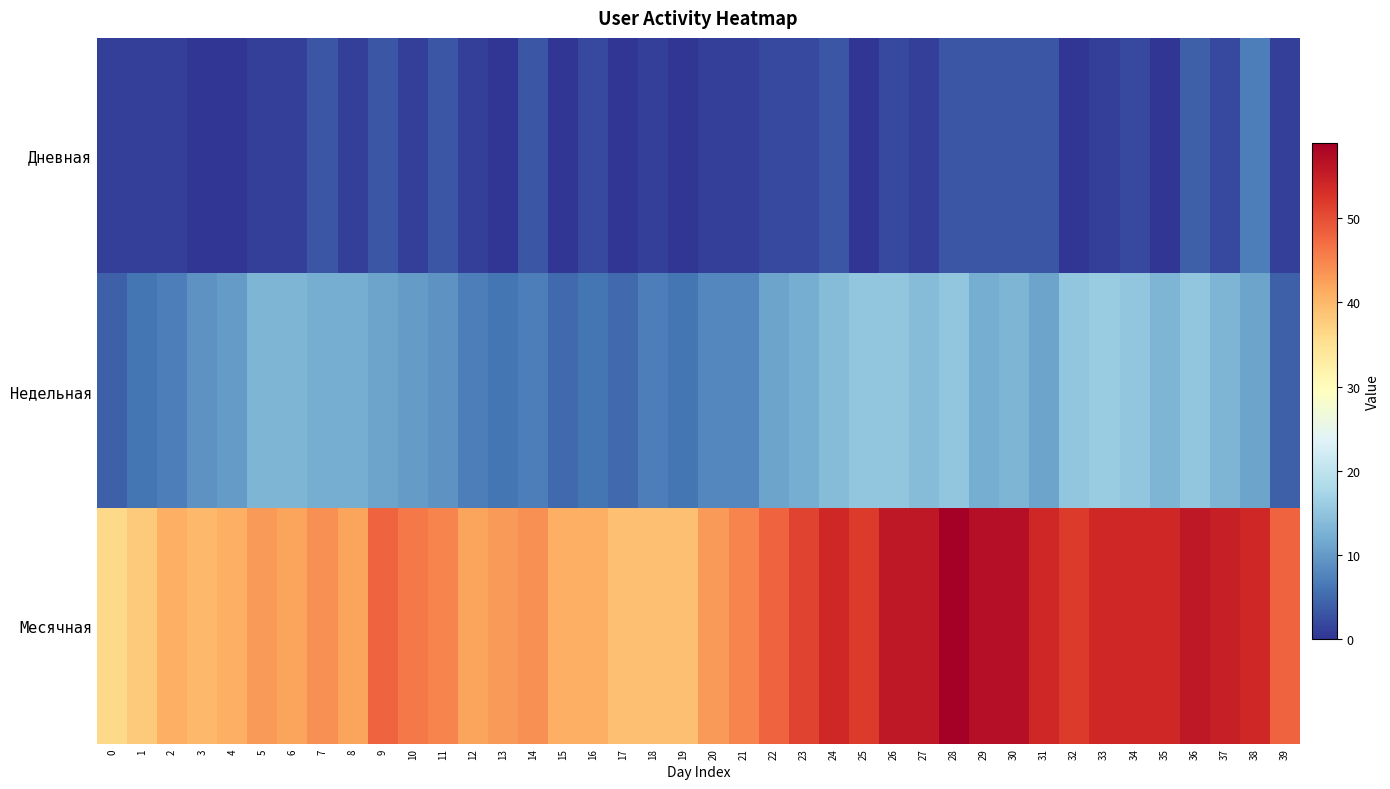

At which category is the sum across all series the highest?

28